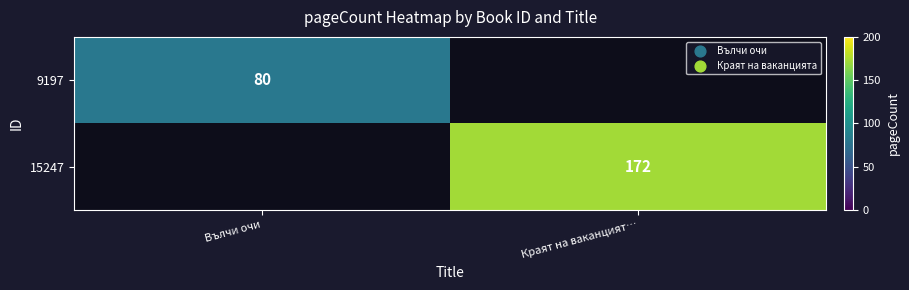

The 15247 series shows 172 at Краят на ваканцият…. True or false?

True